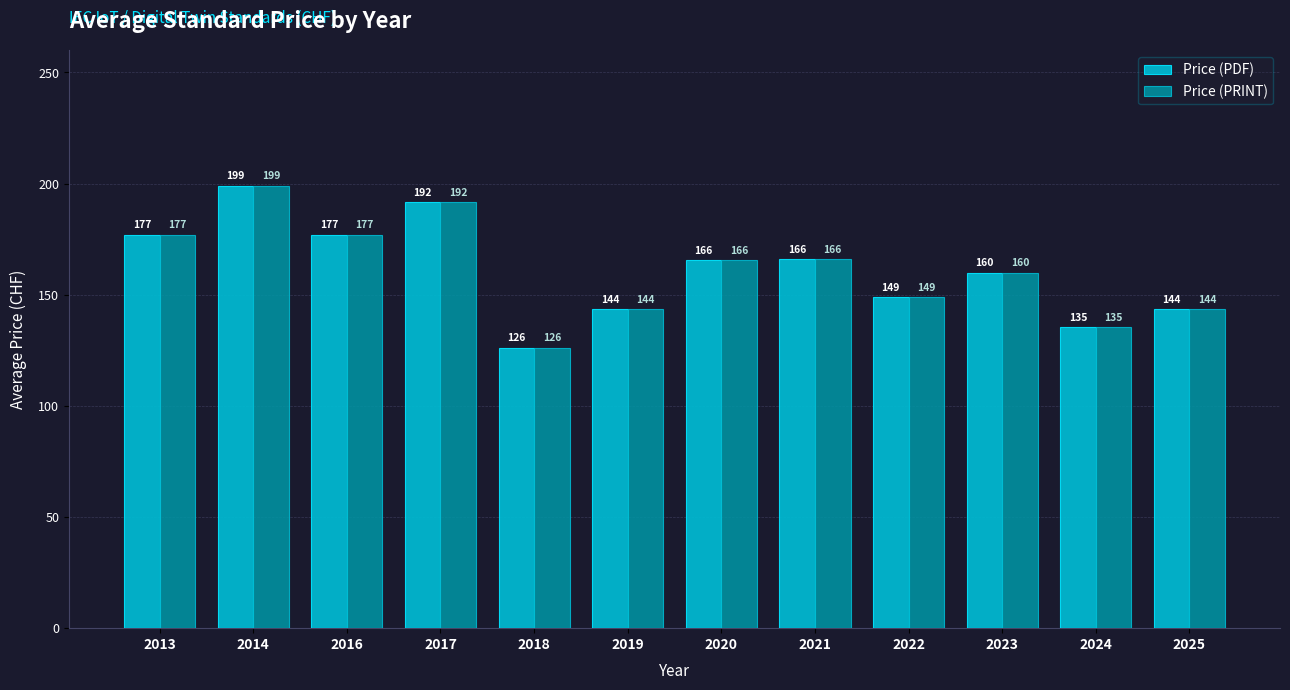

True or false: Price (PRINT) has a value of 177.0 at 2016.

True